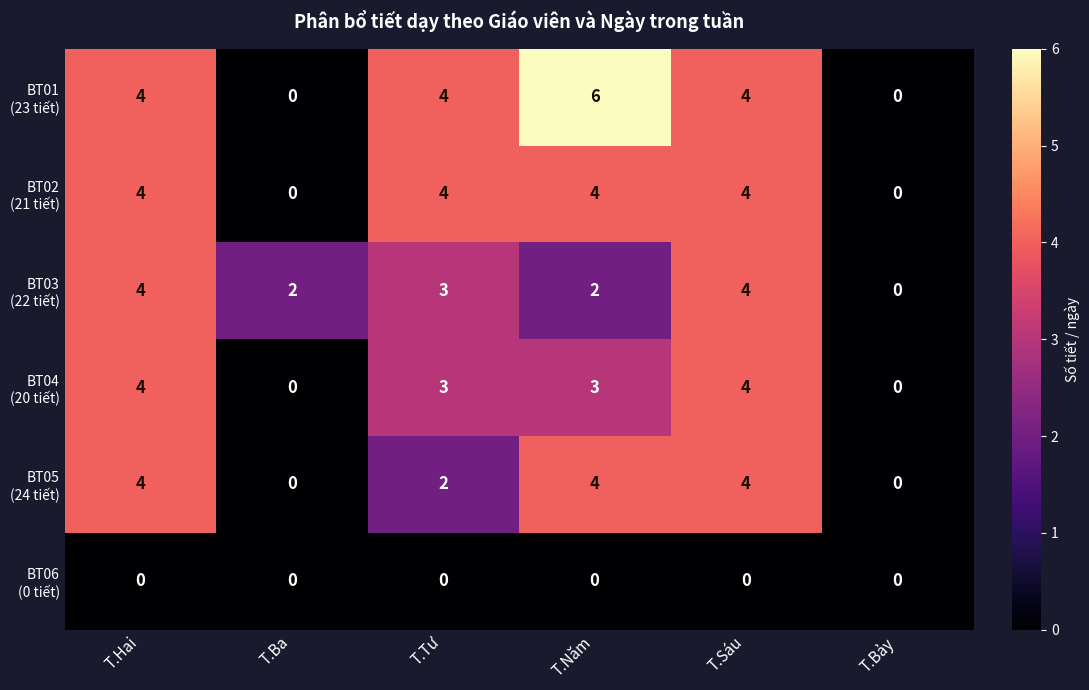

Count the number of categories in the chart.

6